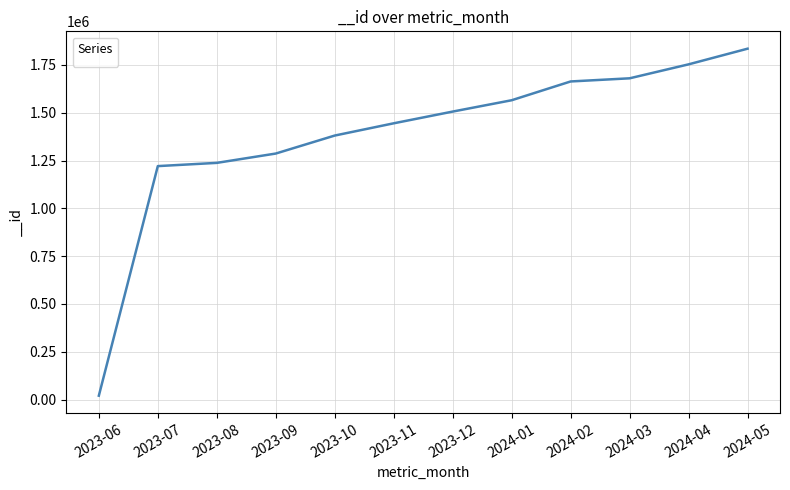

What is the sum of all values?

16593639